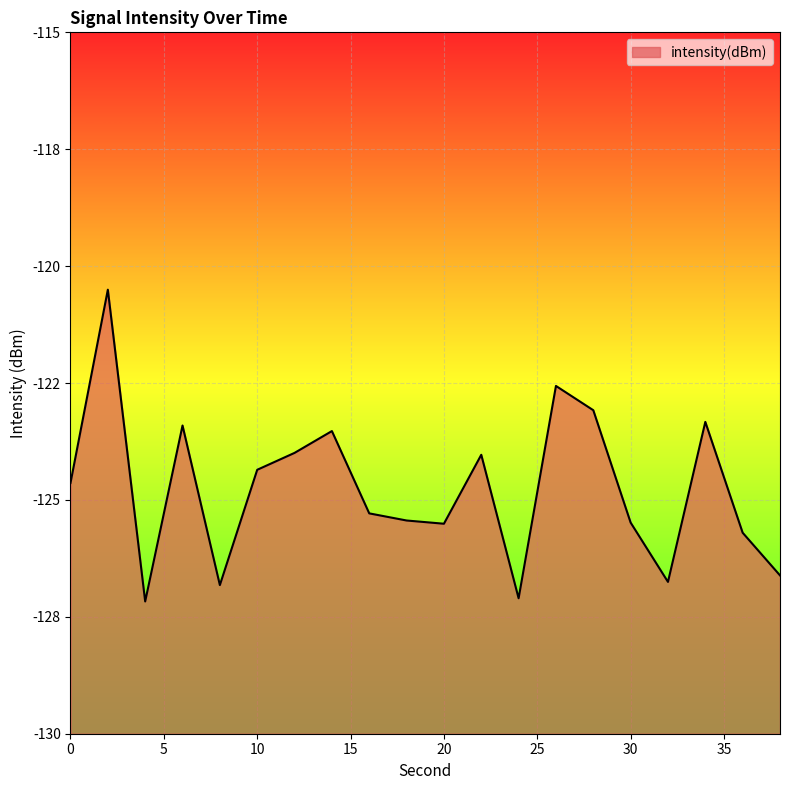

What is the approximate value at 16?

-125.3